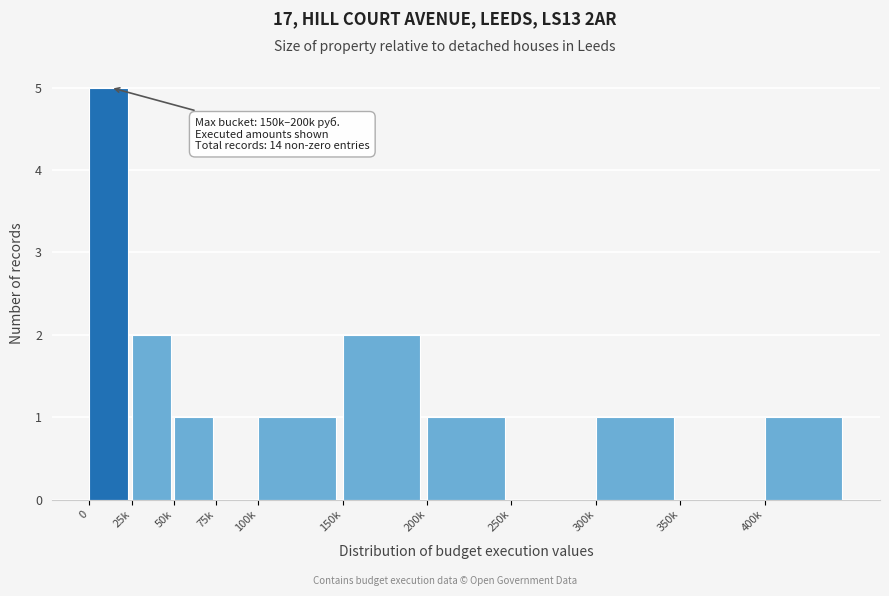

Reading left to right, transcribe all the data shown in this chart.

0=5	25k=2	50k=1	75k=0	100k=1	150k=2	200k=1	250k=0	300k=1	350k=0	400k=1